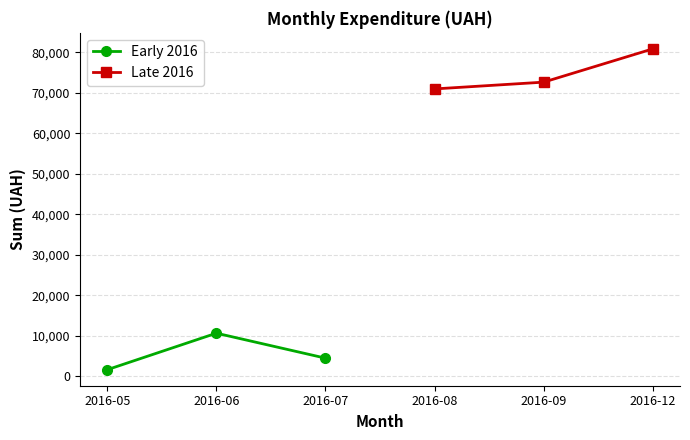

Which series has the widest spread of values?

Late 2016